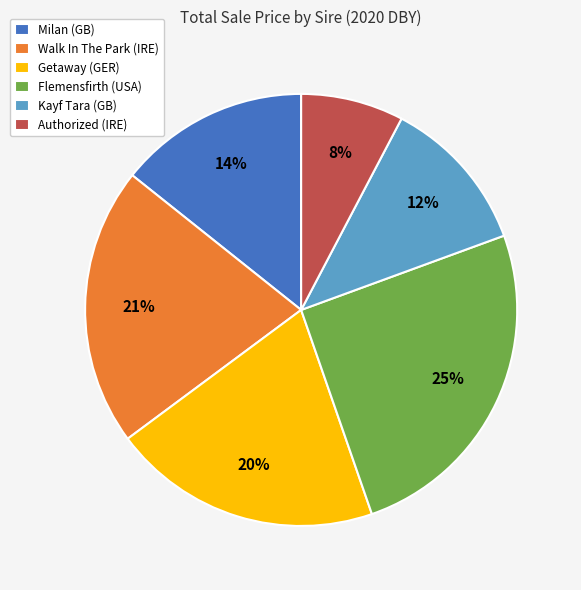

Rank the categories by value from lowest to highest.

Authorized (IRE), Kayf Tara (GB), Milan (GB), Getaway (GER), Walk In The Park (IRE), Flemensfirth (USA)